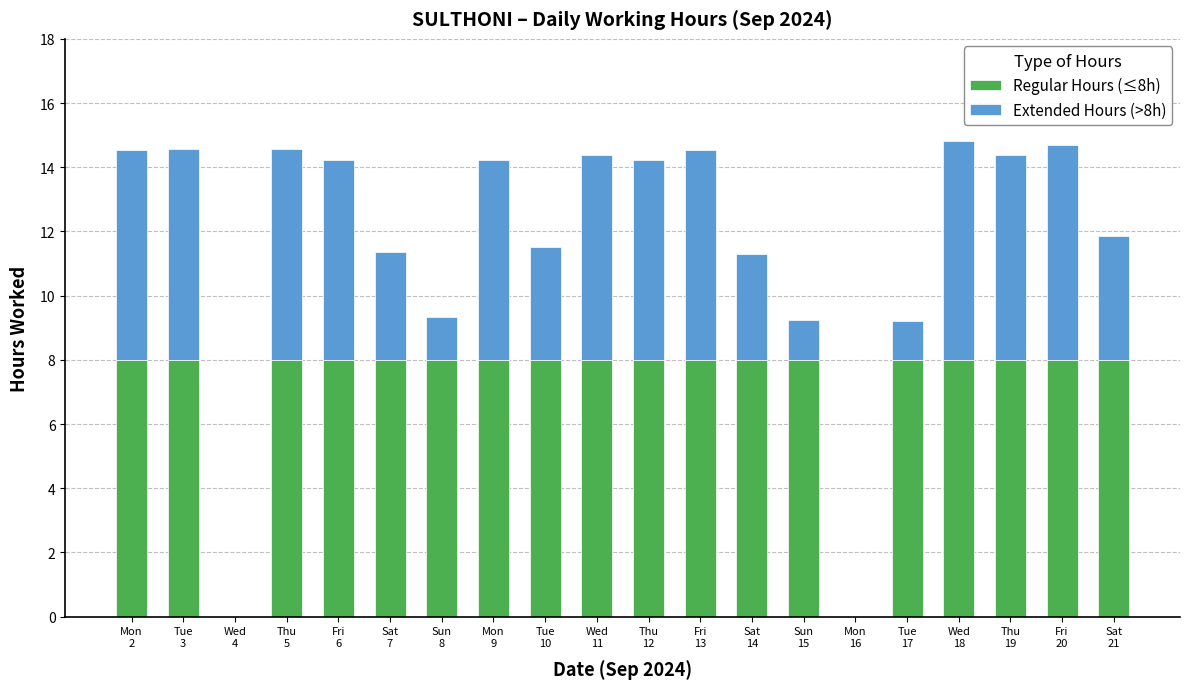

What is the maximum value for Regular Hours (≤8h)?

8.0